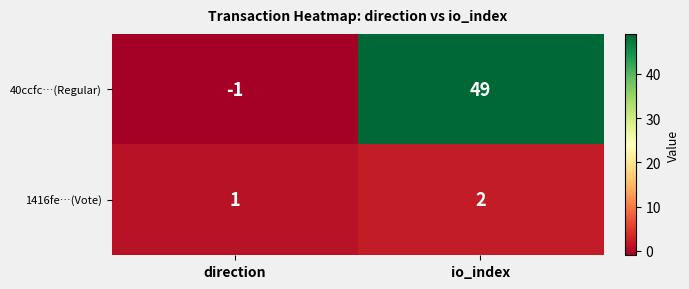

At which category is the sum across all series the highest?

io_index